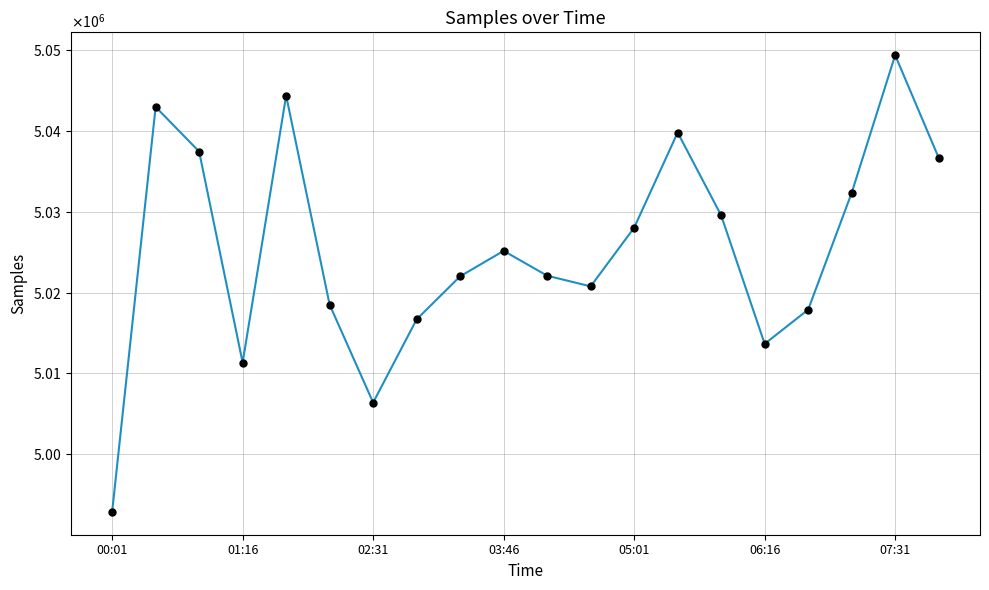

Reading left to right, what are all the values shown in this chart?

4992876	5042950	5037436	5011336	5044349	5018492	5006393	5016684	5022004	5025152	5022082	5020759	5028018	5039787	5029533	5013657	5017883	5032322	5049351	5036666